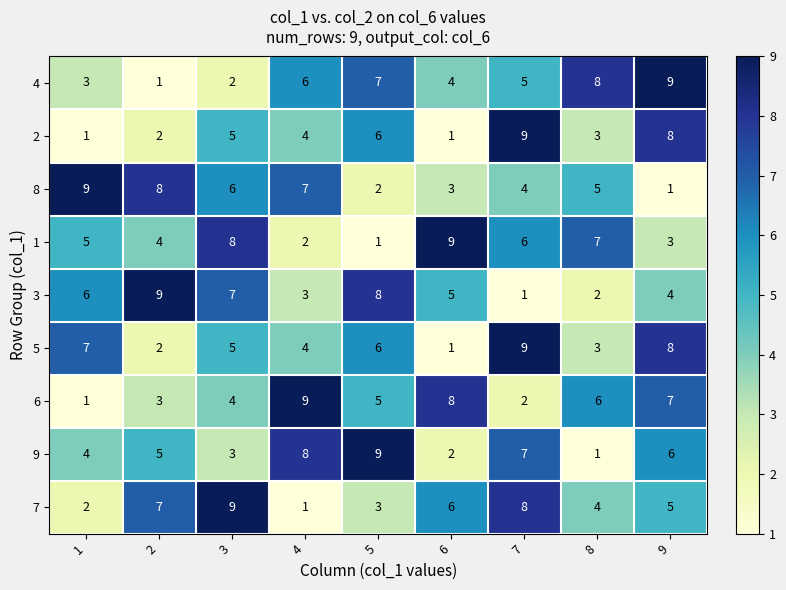

At how many categories does at least one series exceed 4?

9